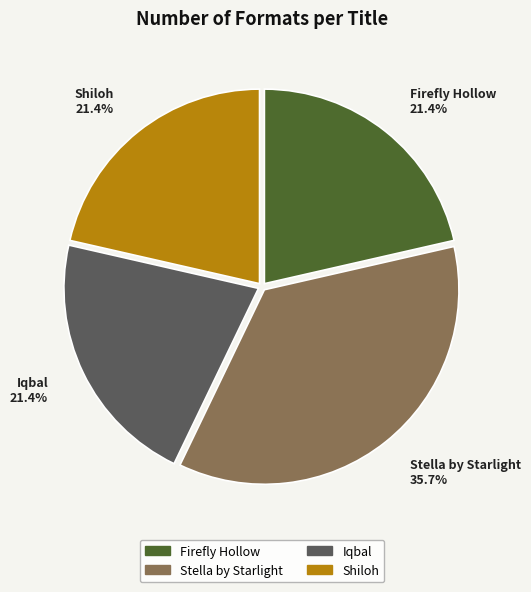

What portion of the pie excludes Stella by Starlight?

64.3%